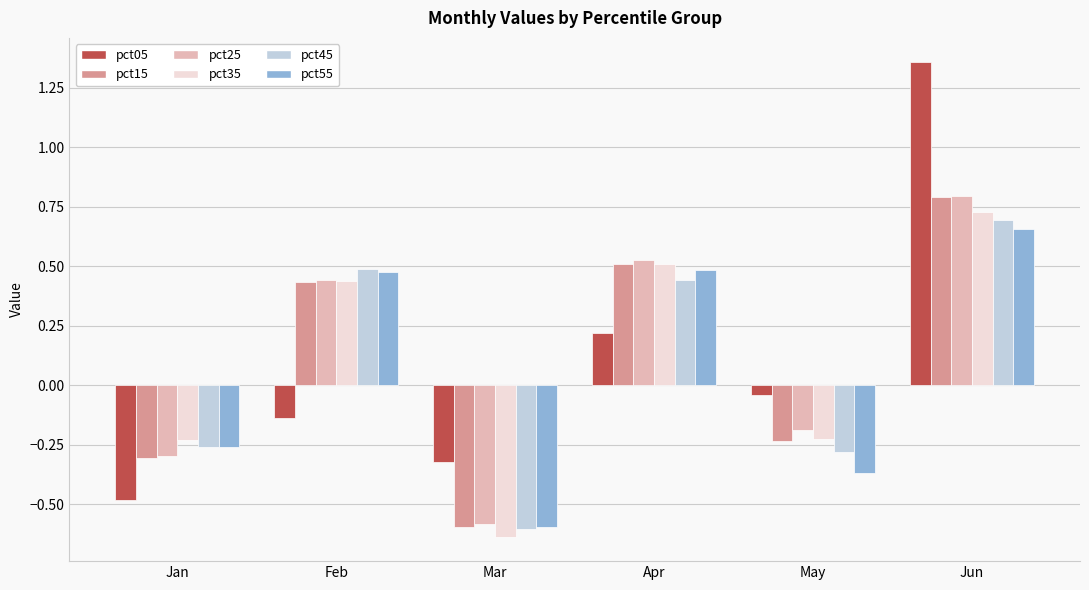

At which category does the chart reach its peak across all series?

Jun